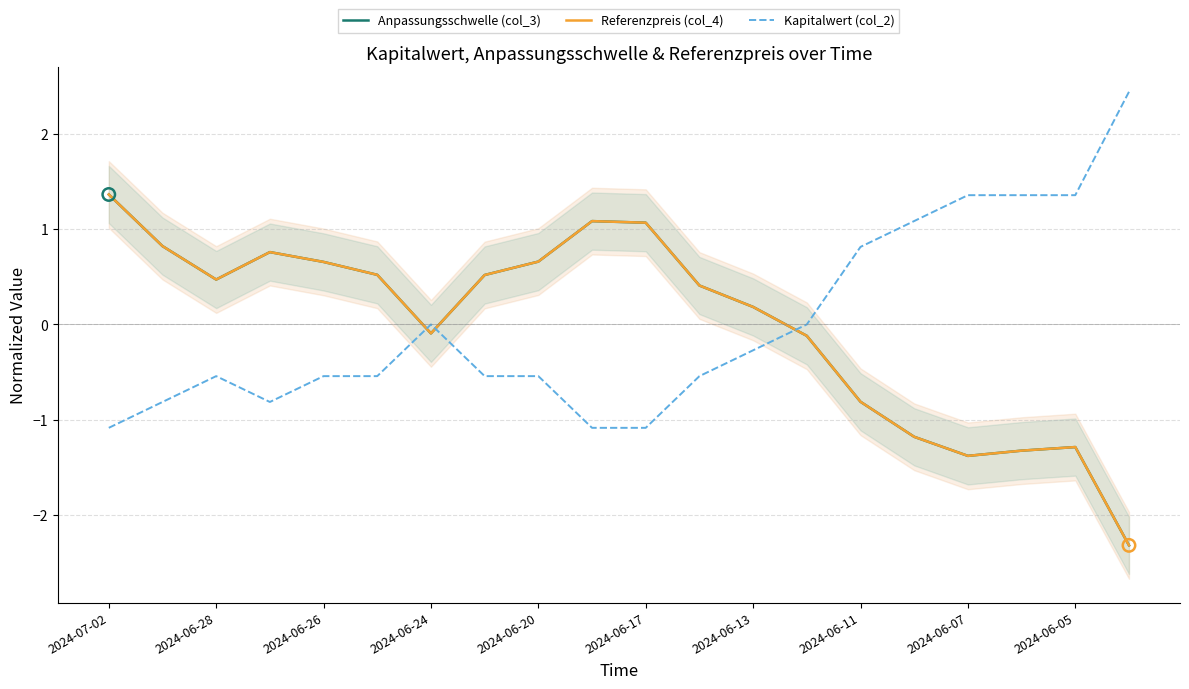

Which series contains the lowest Y value?

Referenzpreis (col_4)